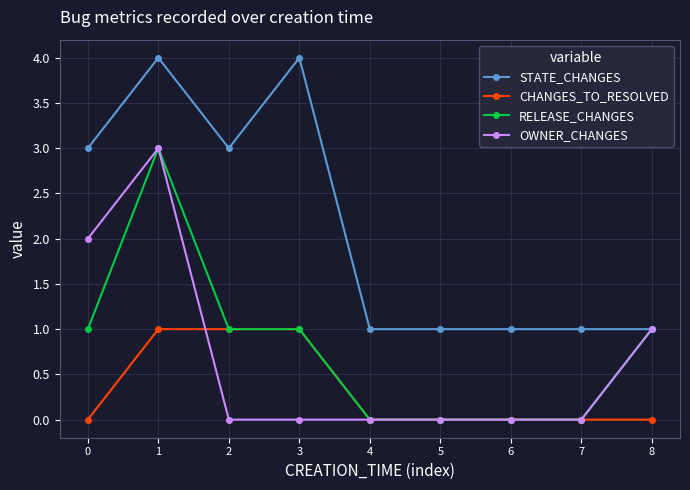

What is the average value of the RELEASE_CHANGES series?

1